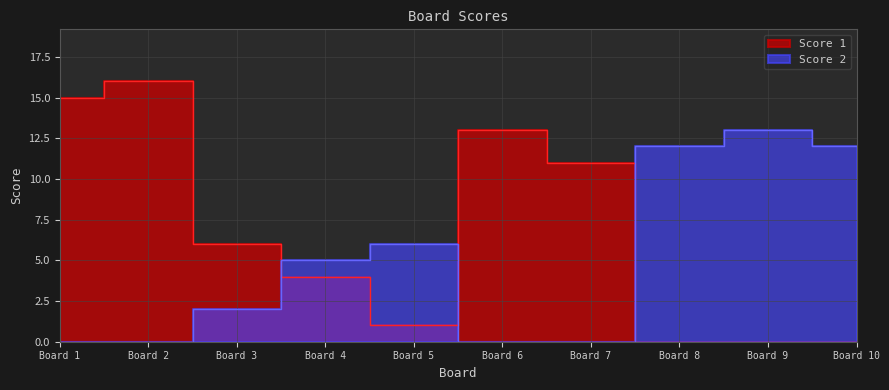

Reading left to right, what are all the values shown in this chart?

Score 1: 15	16	6	4	1	13	11	0	0	0
Score 2: 0	0	2	5	6	0	0	12	13	12